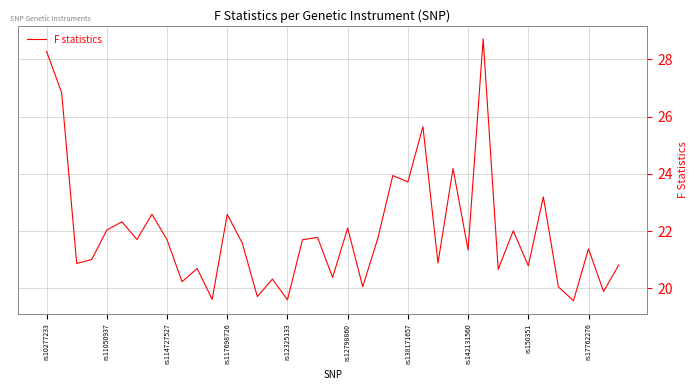

Is this an area chart (filled region under the line)?

No